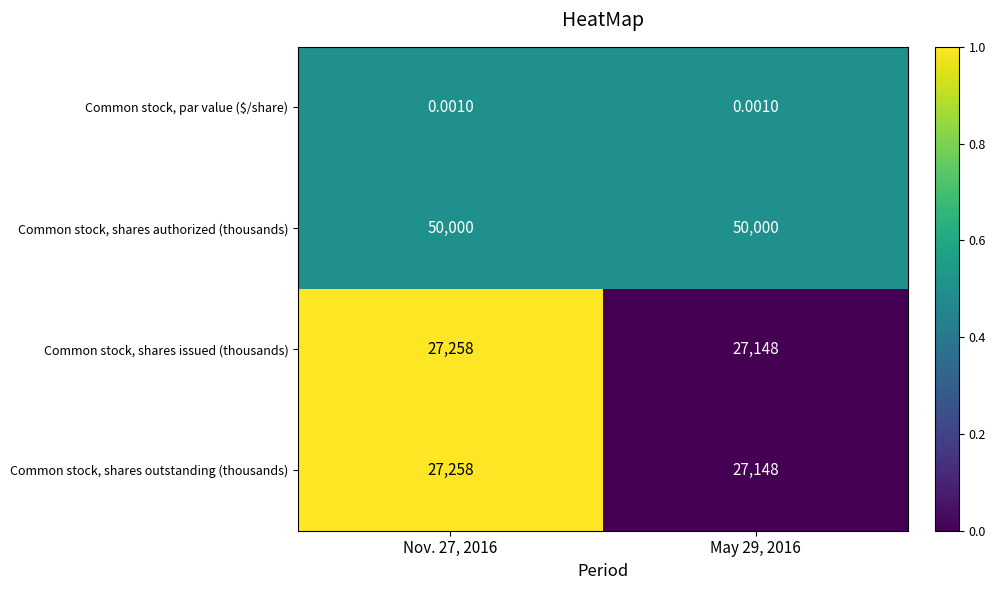

Is the value of Common stock, shares issued (thousands) at Nov. 27, 2016 greater than the value of Common stock, par value ($/share) at May 29, 2016?

Yes